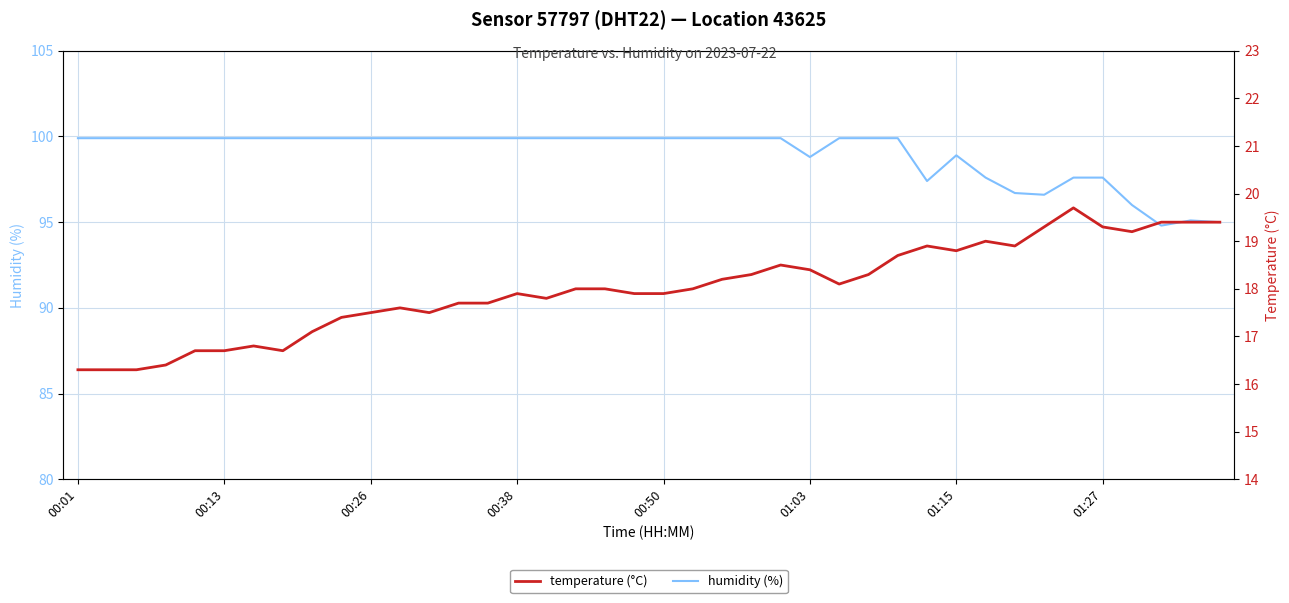

True or false: humidity and temperature intersect in this chart.

False